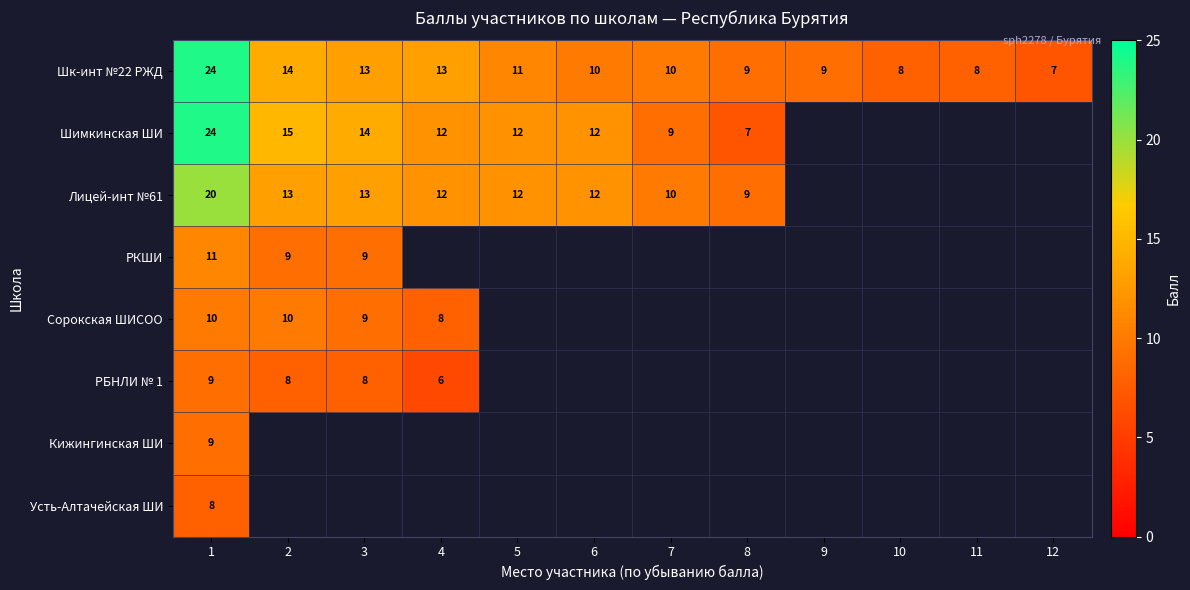

Is it true that Усть-Алтачейская ШИ equals 8 at 1?

True